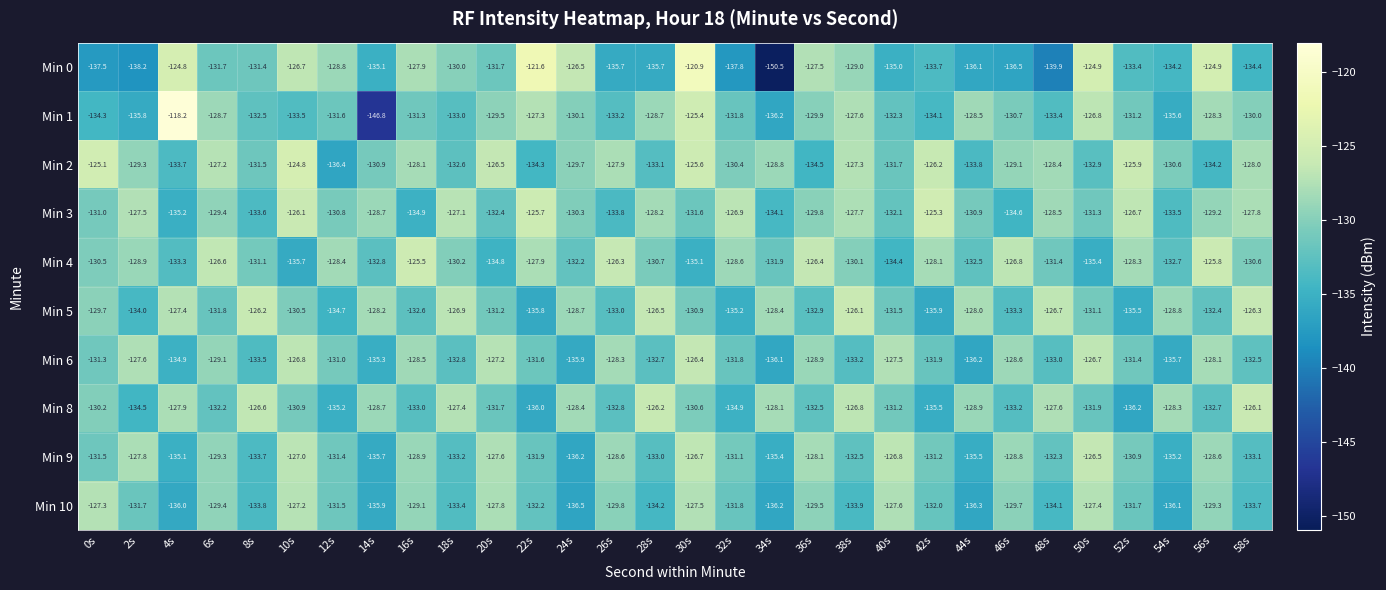

What is the approximate value of Min 1 at 24s?

-130.1